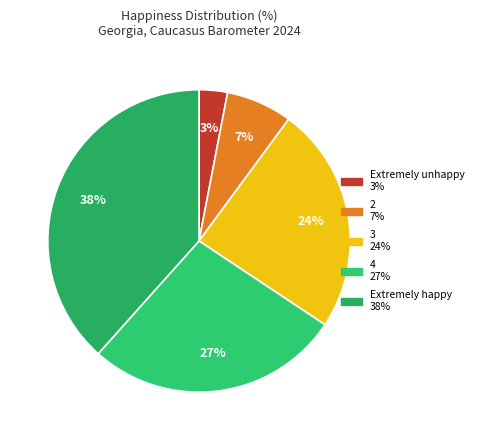

Is there any slice that represents more than half of the pie?

No